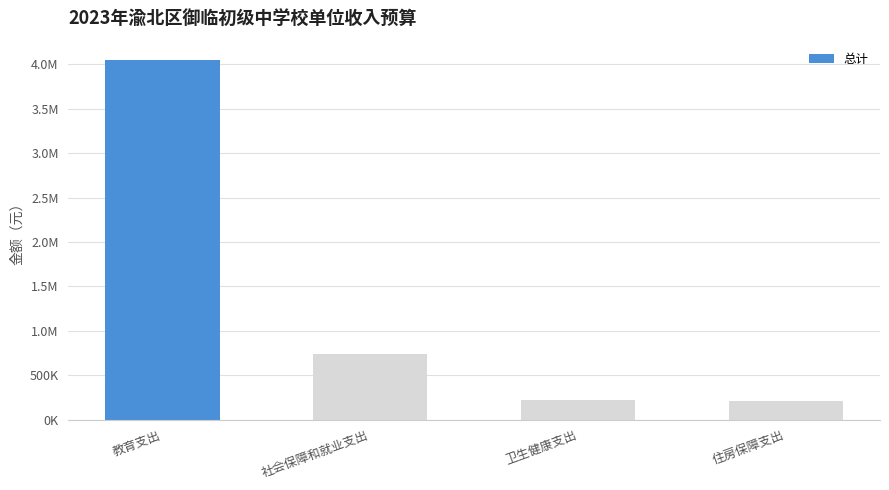

Rank the categories by value from highest to lowest.

教育支出, 社会保障和就业支出, 卫生健康支出, 住房保障支出